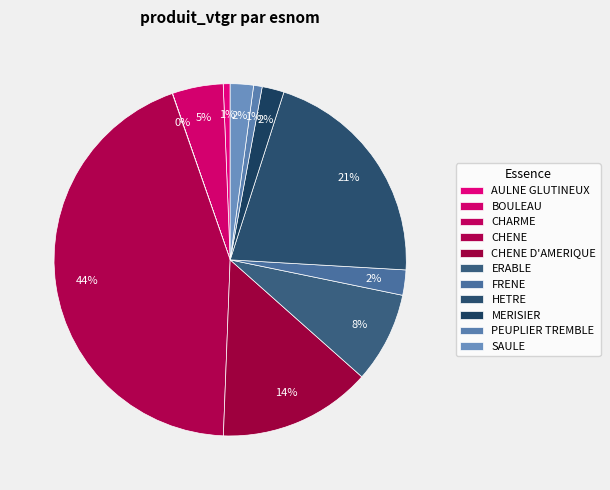

To the nearest percent, what percentage of the pie is SAULE?

2%